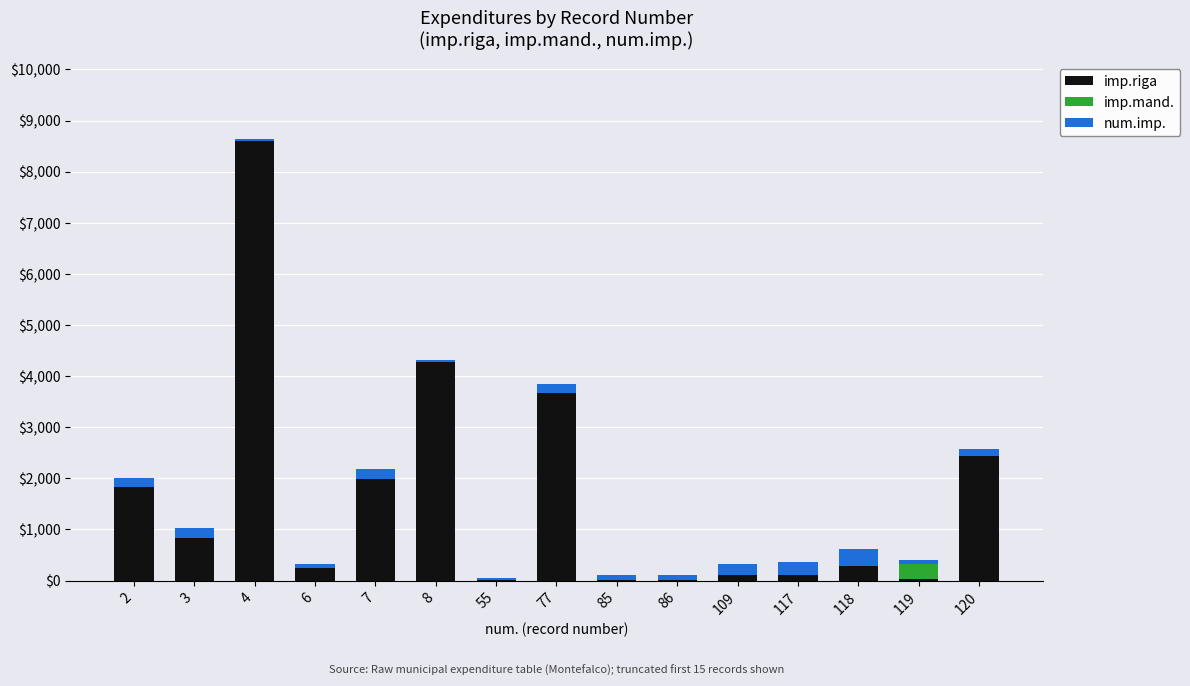

At which category is the sum across all series the highest?

4